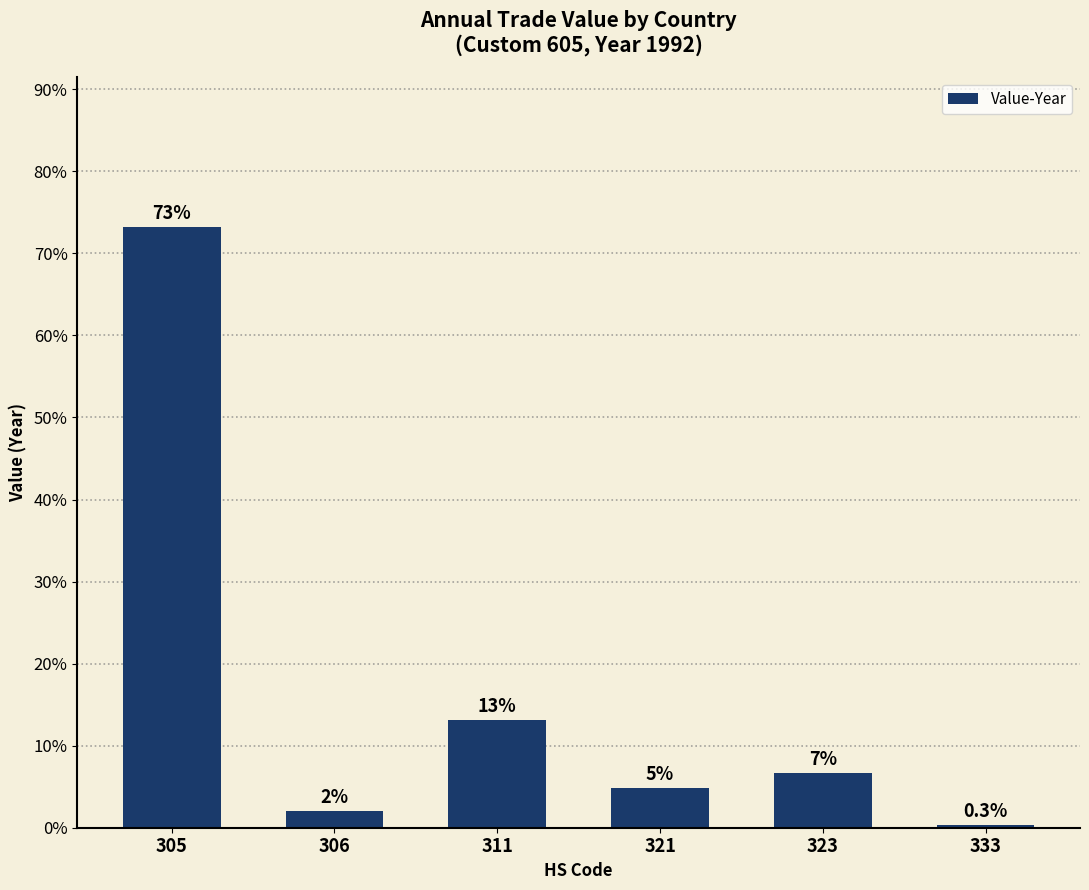

Which has a higher value, 323 or 311?

311